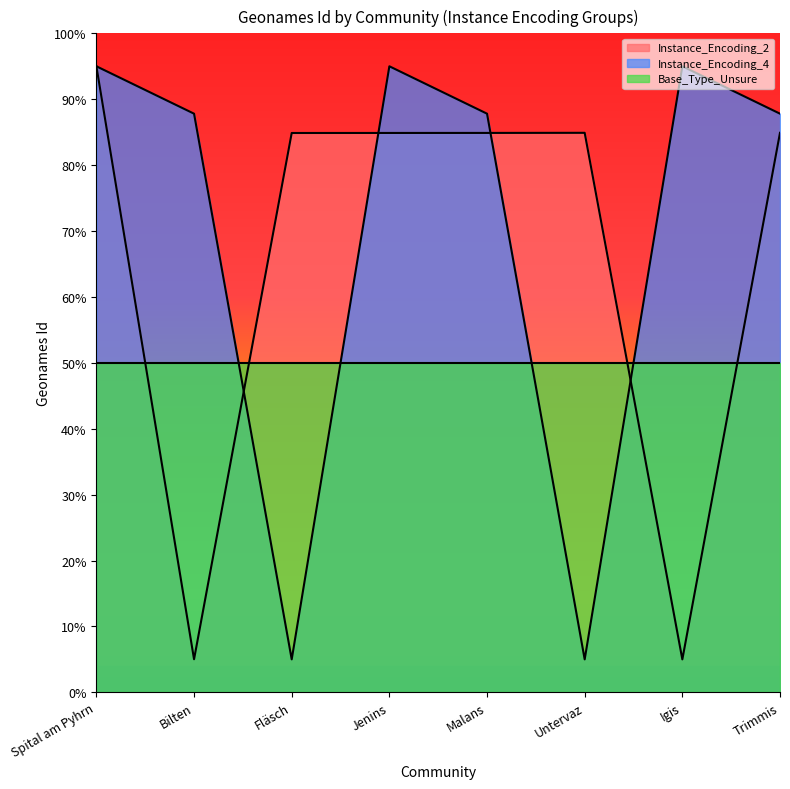

At which label does Instance_Encoding_4 first exceed 87?

Spital am Pyhrn